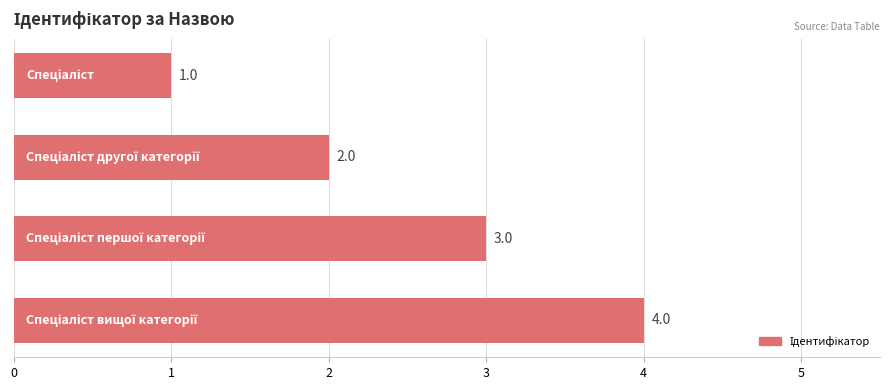

What is the maximum value shown in the chart?

4